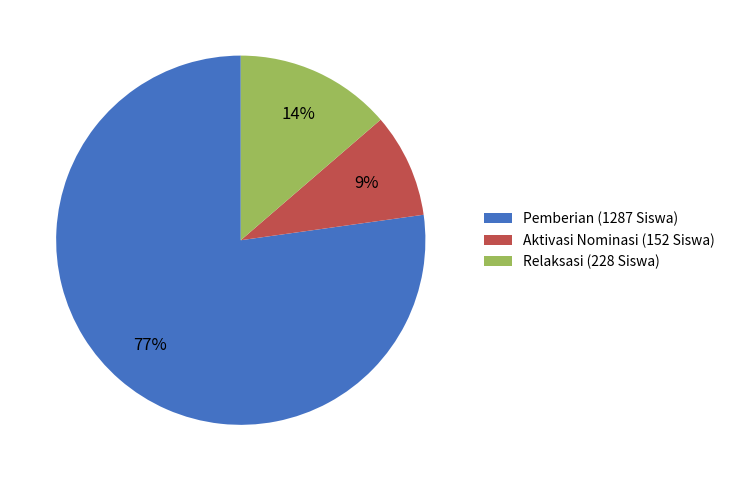

The Relaksasi (228 Siswa) slice represents 14% of the pie. True or false?

True